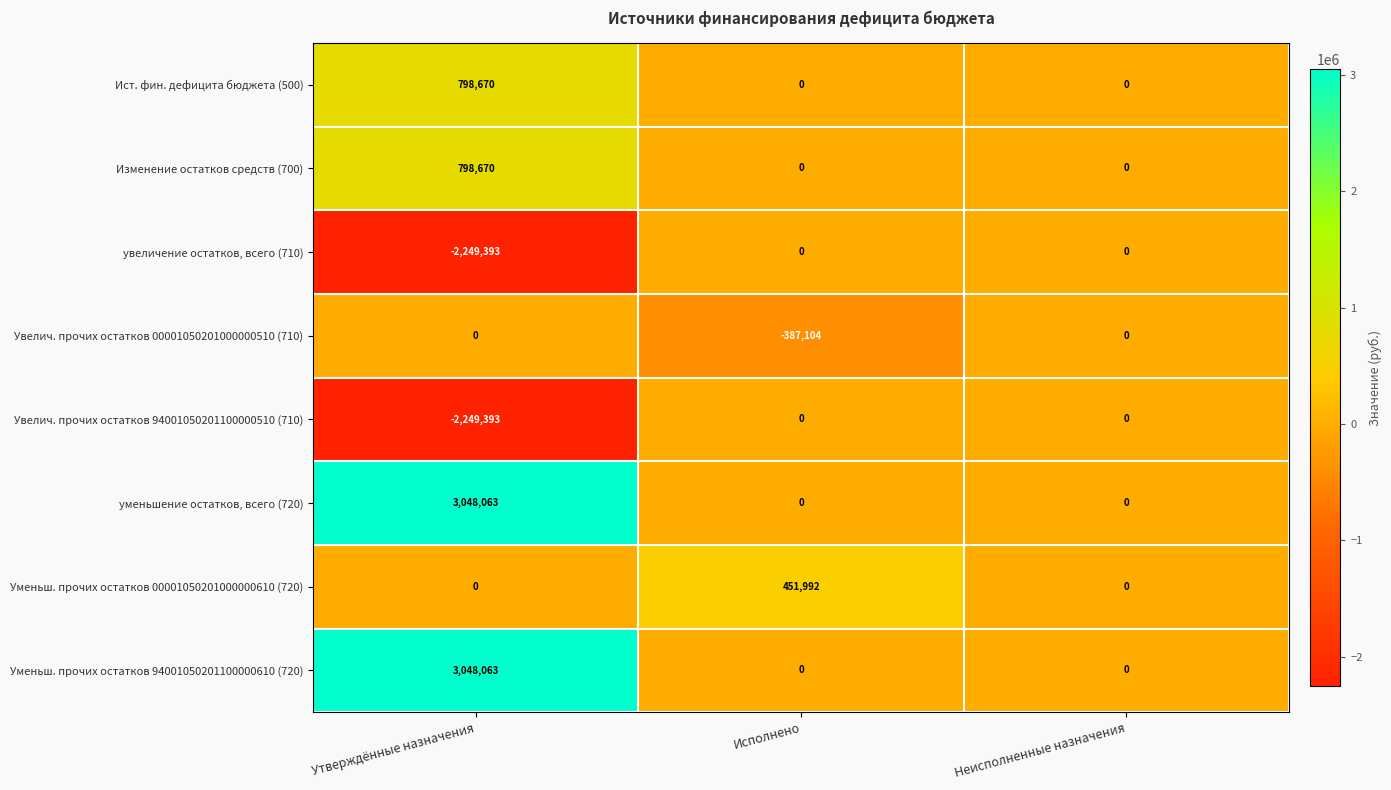

What is the difference between the highest and lowest values at Утверждённые назначения?

5297456